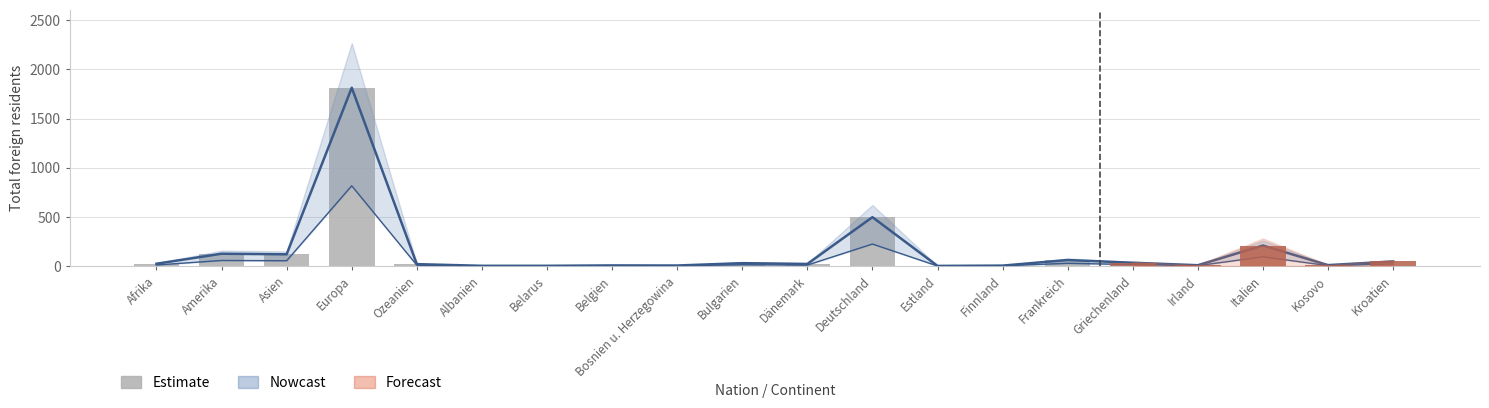

Read the value at Ozeanien.

19